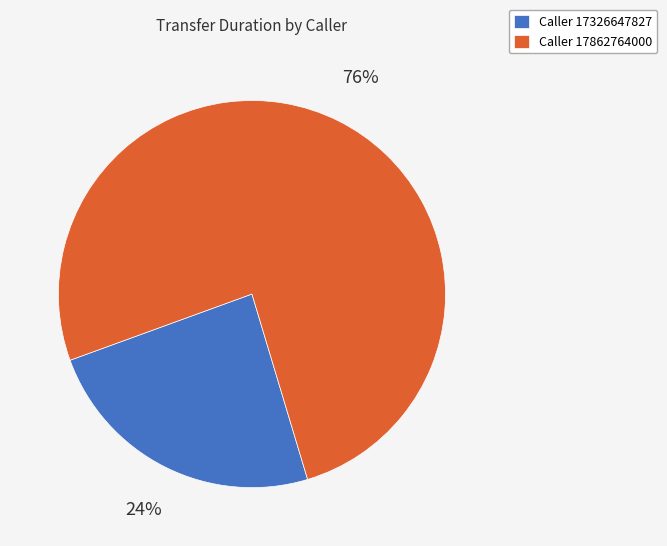

Combined, do Caller 17326647827 and Caller 17862764000 account for over 50%?

Yes